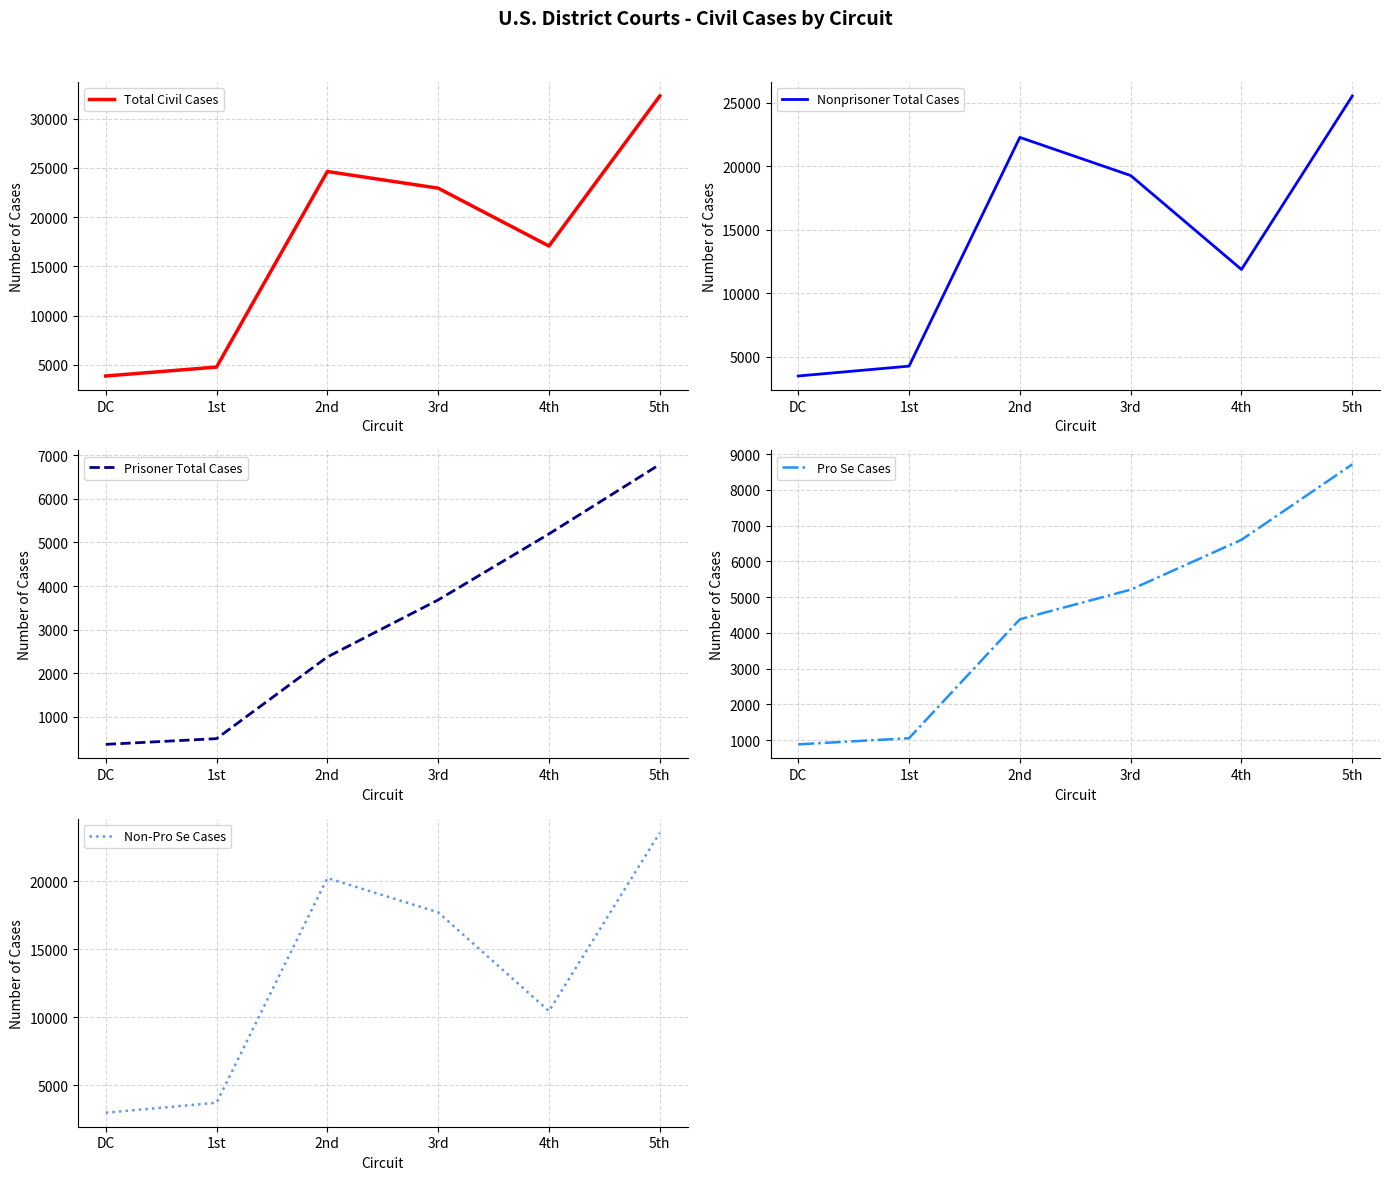

Reading left to right, list all the values displayed in this chart.

Total Civil Cases: DC=3864	1st=4769	2nd=24632	3rd=22940	4th=17065	5th=32301
Nonprisoner Total Cases: DC=3494	1st=4268	2nd=22258	3rd=19259	4th=11870	5th=25512
Prisoner Total Cases: DC=370	1st=501	2nd=2374	3rd=3681	4th=5195	5th=6789
Pro Se Cases: DC=884	1st=1056	2nd=4383	3rd=5211	4th=6606	5th=8716
Non-Pro Se Cases: DC=2980	1st=3713	2nd=20249	3rd=17729	4th=10459	5th=23585